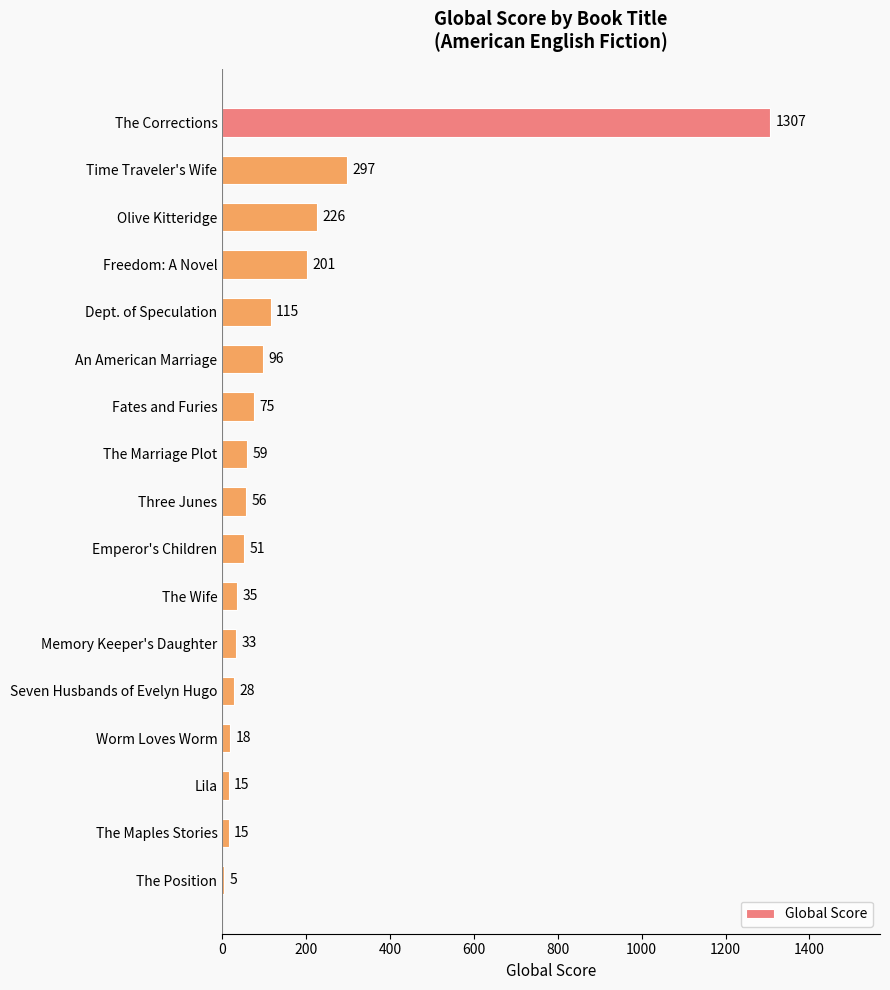

Where is the data nearest to the value 656?

Time Traveler's Wife